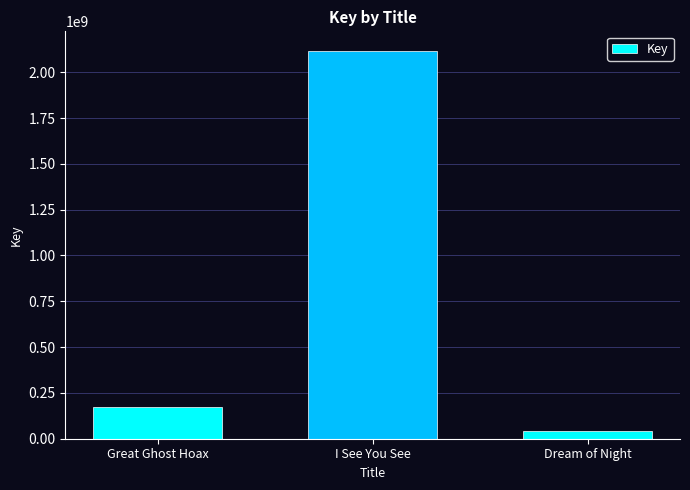

What is the smallest value displayed?

44407585